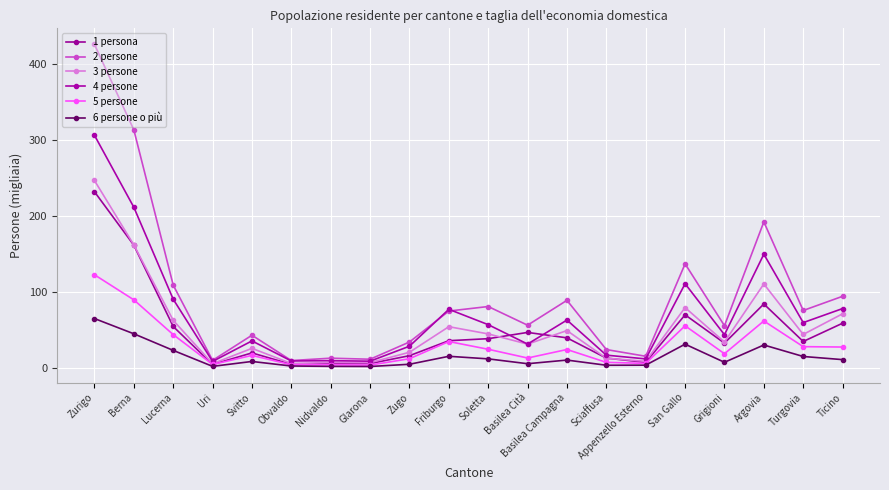

True or false: 2 persone has more than 0 interior local peaks.

True